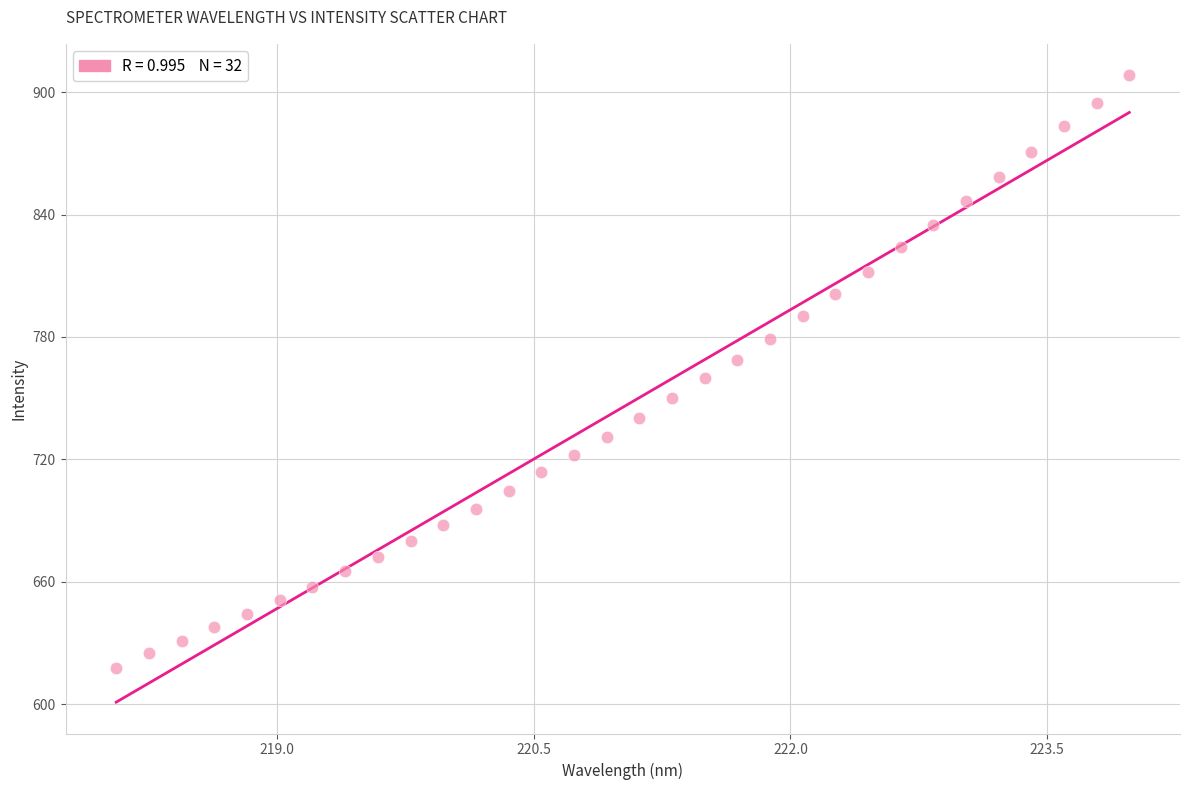

What is the range of X values (max minus min)?

5.9